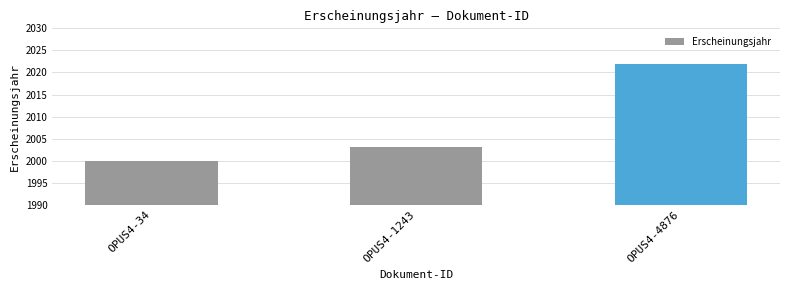

True or false: the data shows 916 at OPUS4-1243.

False